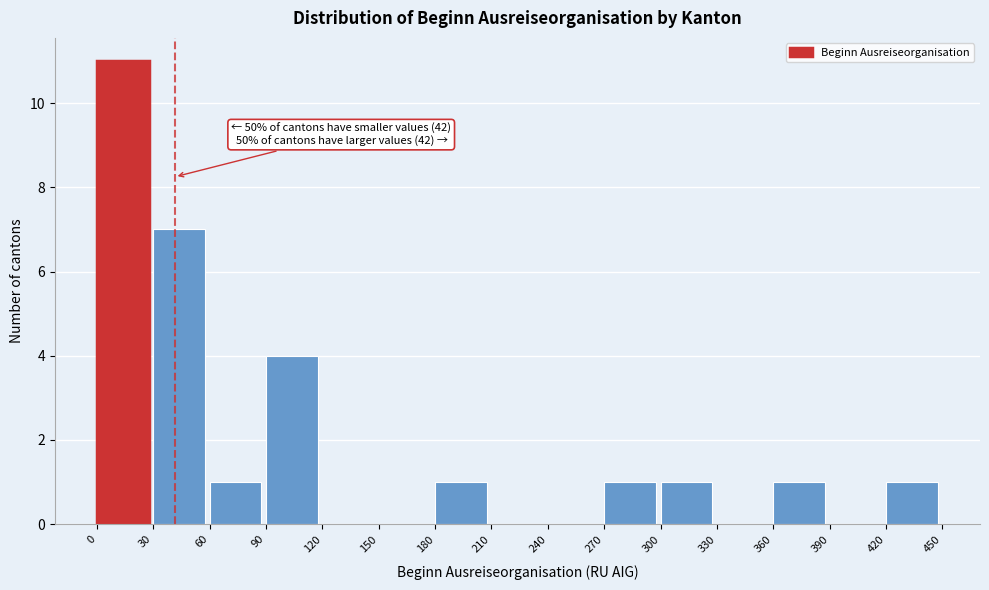

Which range on the x-axis has the tallest bar?

0 to 30